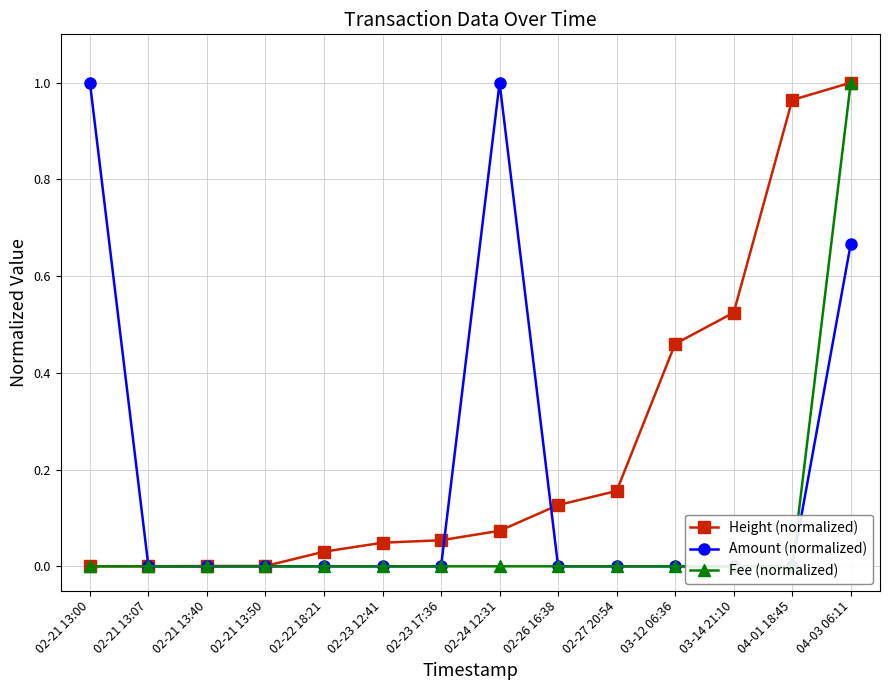

True or false: Fee (normalized) and Height (normalized) intersect in this chart.

False